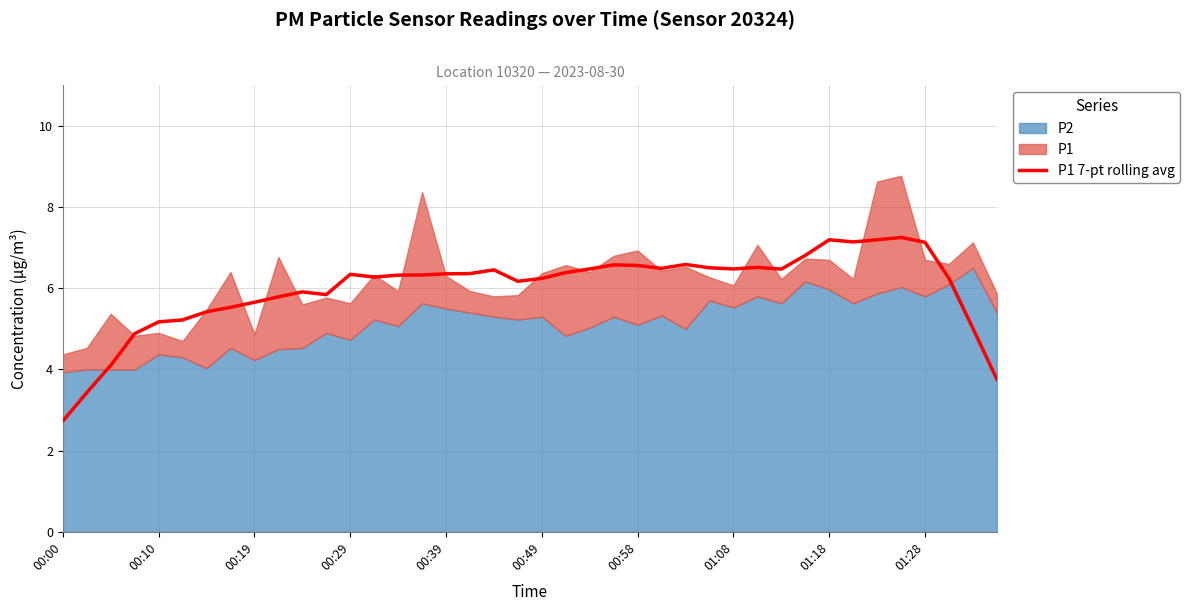

Approximately how many times larger is the value at 23 compared to 33?

0.9